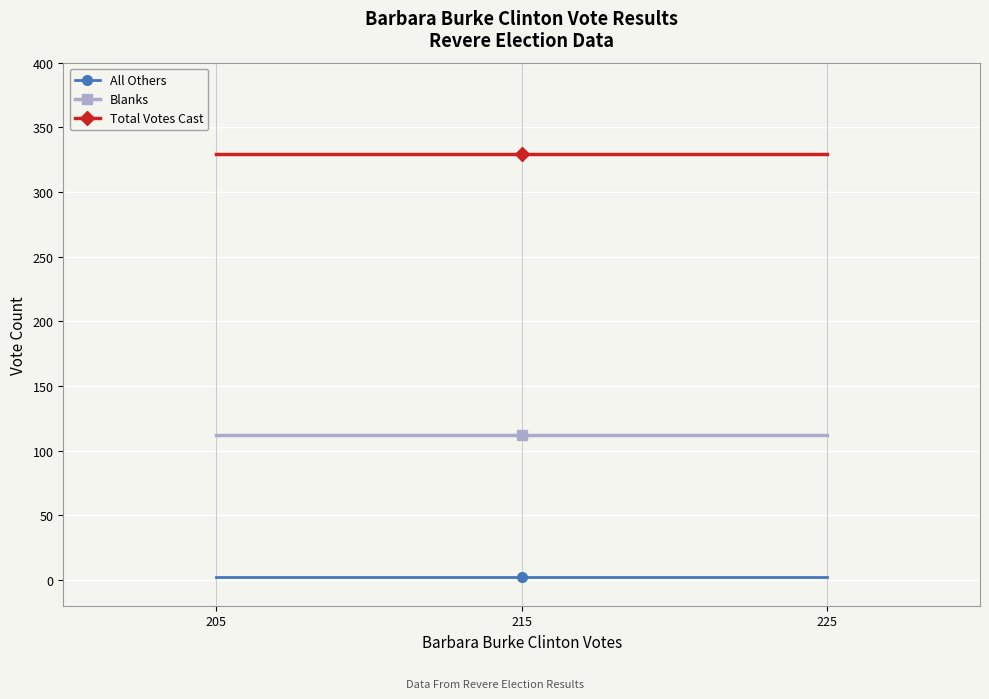

What is the value of the Total Votes Cast point at the 2nd from the left?

329